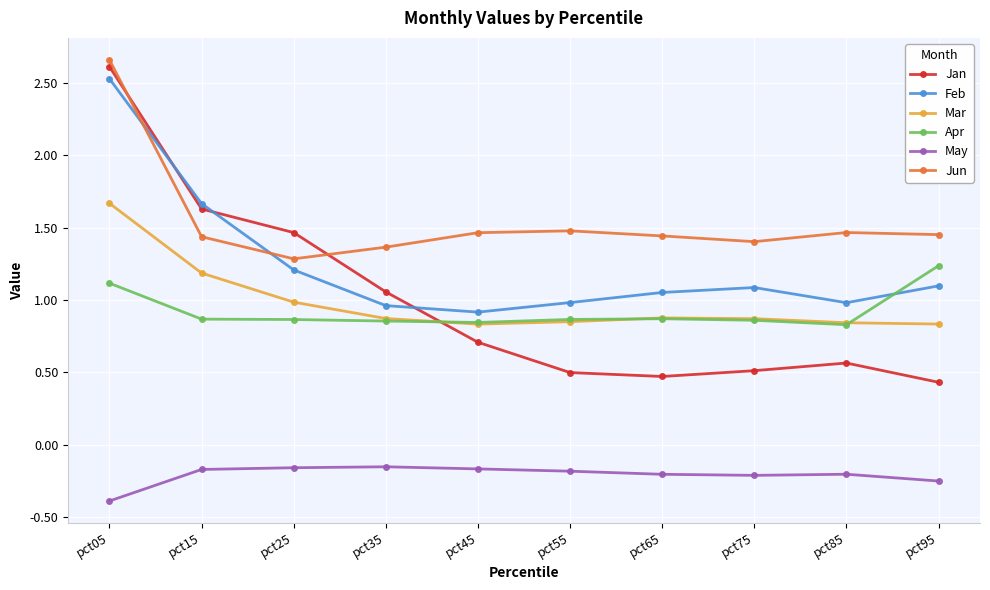

What is the difference between the maximum and second lowest values in the Jun series?

1.3